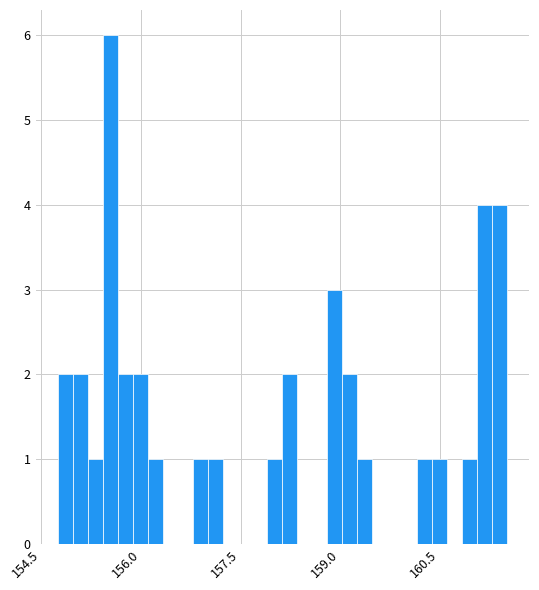

Read against the x-axis, roughly where is the centre of the tallest bar?

155.6